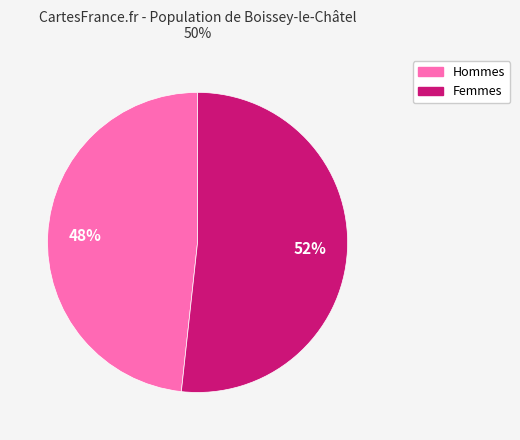

Is there any slice that represents more than half of the pie?

Yes